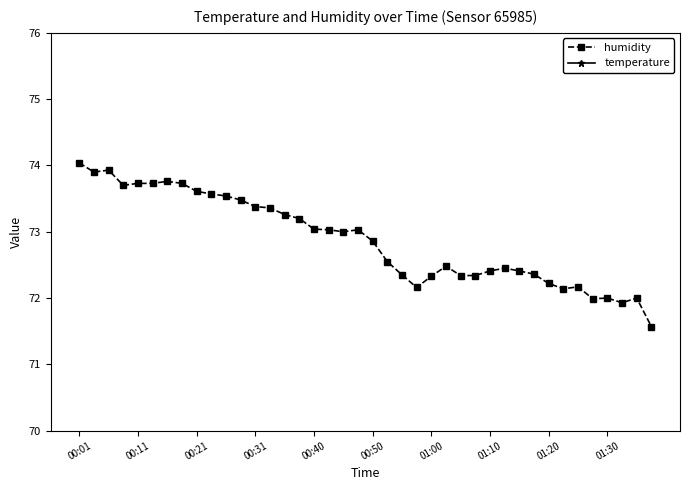

Rank the series by their average value, from lowest to highest.

temperature, humidity